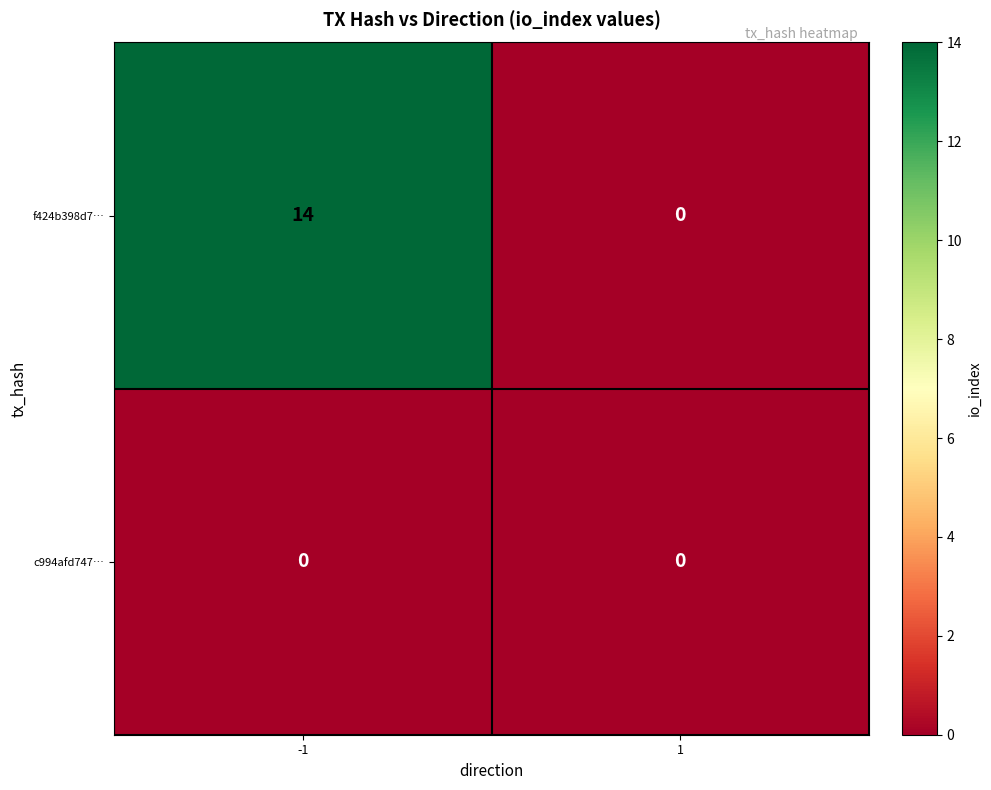

Reading left to right, extract all data points from this chart.

f424b398d7…: 14	0
c994afd747…: 0	0